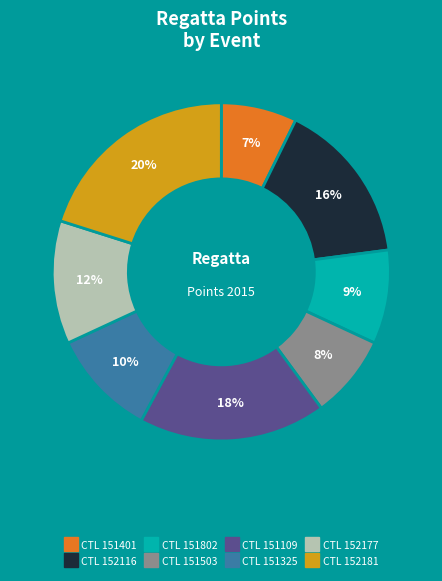

How many segments does this pie chart have?

8